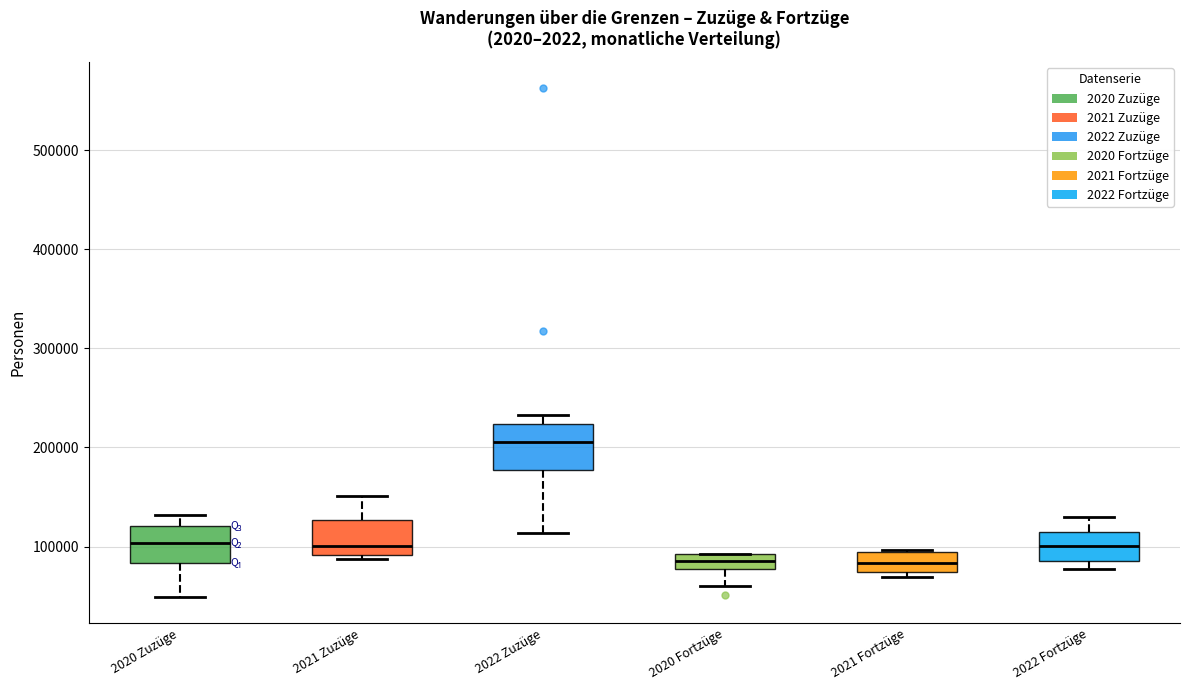

Where does the median line of the box for 2022 Zuzüge sit on the y-axis? The values are not printed on the chart, so give them approximately, as read against the axis.

210000